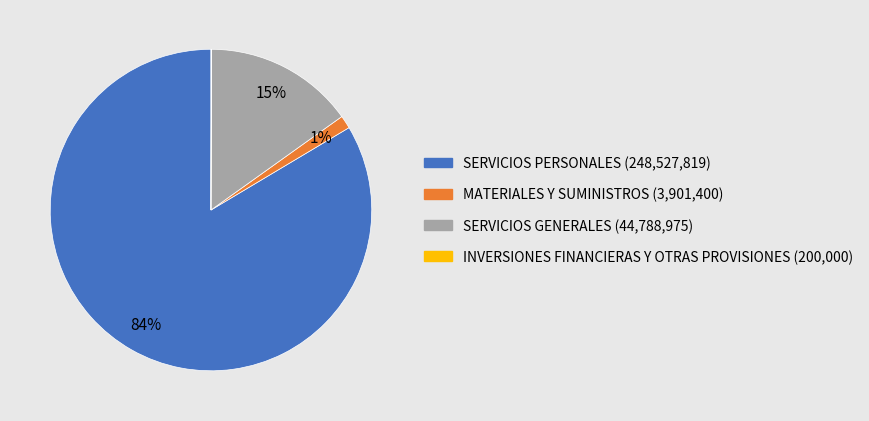

To the nearest percent, what is the average slice percentage?

25%